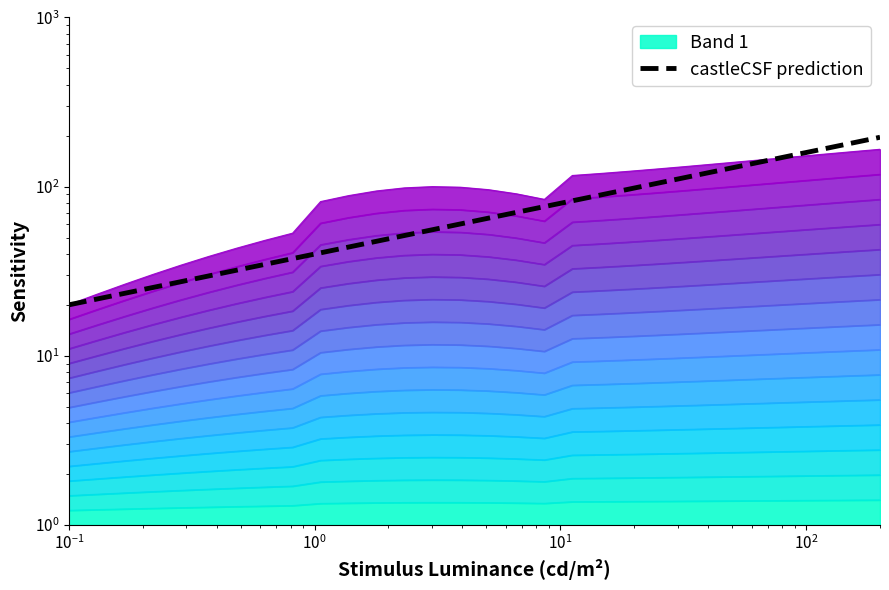

Reading left to right, what are all the values shown in this chart?

20.0	21.6	23.4	25.3	27.4	29.6	32.1	34.7	37.5	40.6	43.9	47.5	51.4	55.6	60.1	65.1	70.4	76.1	82.4	89.1	96.4	104.3	112.8	122.0	132.0	142.8	154.5	167.1	180.8	195.6